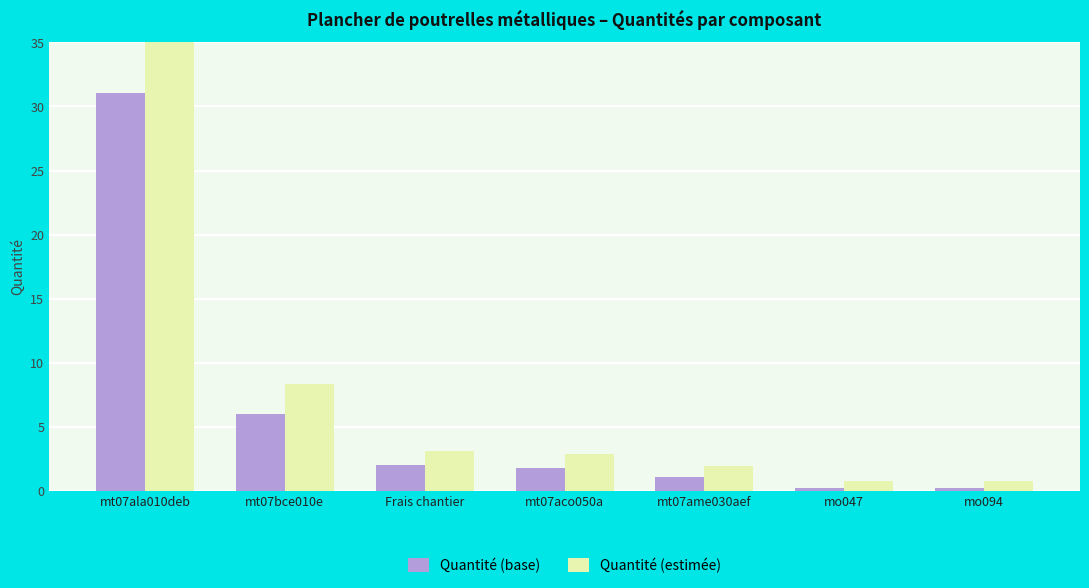

Where does the Quantité (base) series first go above 1?

mt07ala010deb